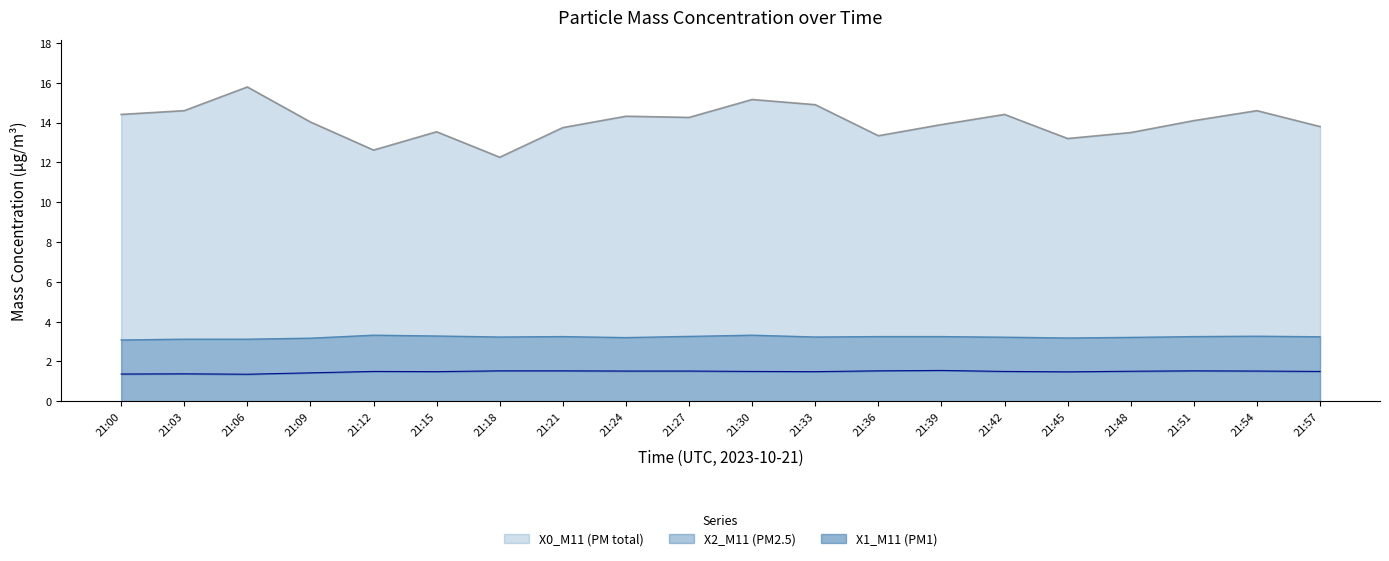

Reading right to left, extract all data points from this chart.

X0_M11 (PM total): 13.8	14.6	14.1	13.5	13.2	14.4	13.9	13.3	14.9	15.2	14.3	14.3	13.8	12.3	13.5	12.6	14.0	15.8	14.6	14.4
X1_M11 (PM1): 1.5	1.5	1.5	1.5	1.5	1.5	1.6	1.5	1.5	1.5	1.5	1.5	1.5	1.5	1.5	1.5	1.4	1.4	1.4	1.4
X2_M11 (PM2.5): 3.2	3.3	3.2	3.2	3.2	3.2	3.2	3.2	3.2	3.3	3.3	3.2	3.2	3.2	3.3	3.3	3.2	3.1	3.1	3.1